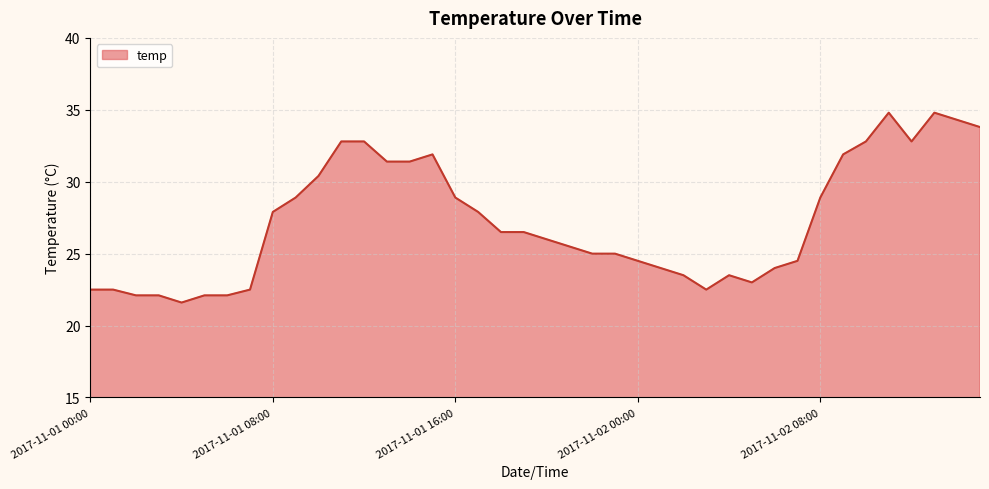

What is the difference between the maximum and minimum values?

13.2